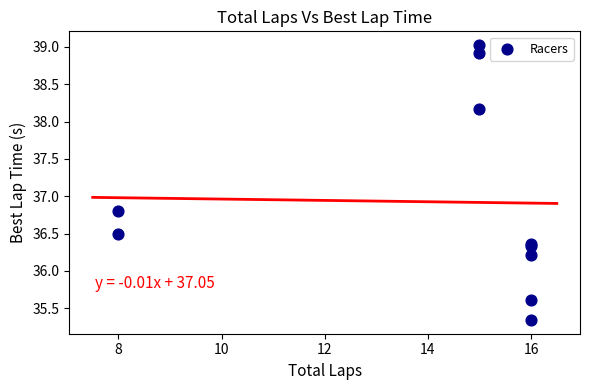

What Y value in the scatter plot is closest to 37?

36.8